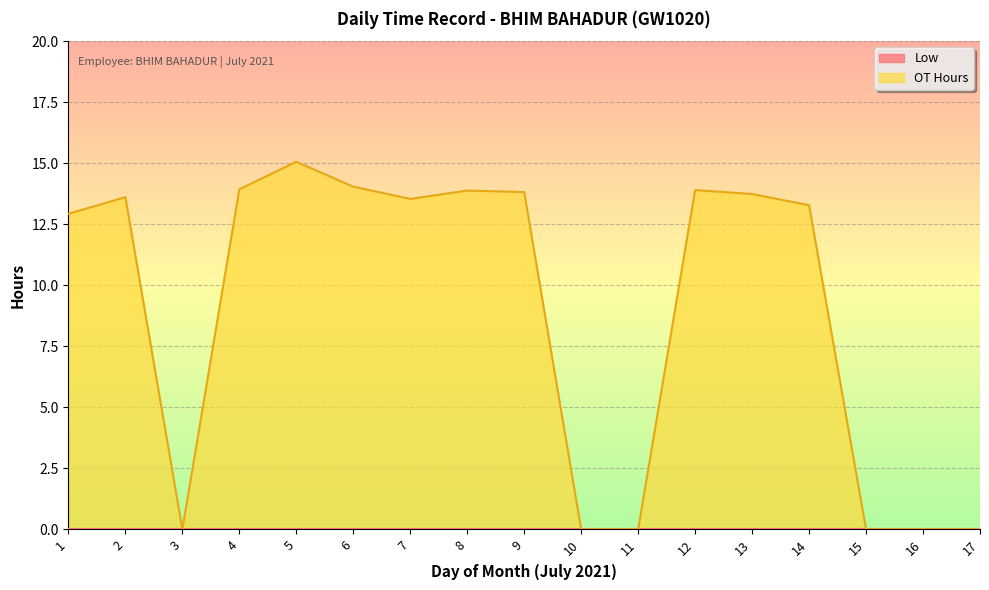

What is the change in value from 1 to 13?

+0.8